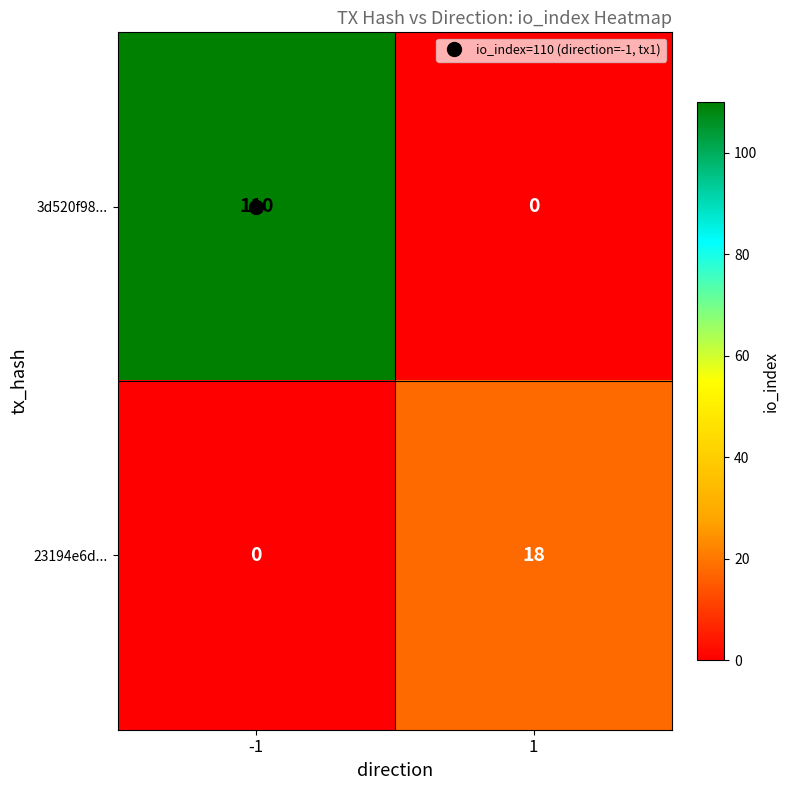

What is the sum of the 3d520f98... values at 1 and -1?

110